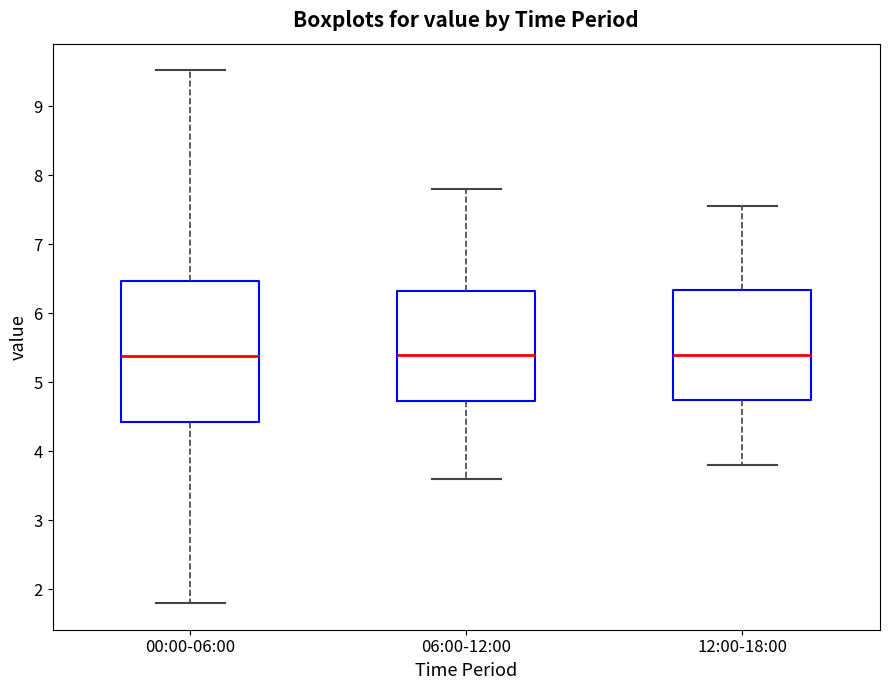

Reading left to right, transcribe this box plot: for each box, give where its median line is, the range the box spans, and where its two whiskers end, as read against the y-axis. The values are not printed on the chart, so give them approximately, as read against the axis.

00:00-06:00: median 5.4, box 4.4 to 6.5, whiskers 1.8 to 9.5
06:00-12:00: median 5.4, box 4.7 to 6.3, whiskers 3.6 to 7.8
12:00-18:00: median 5.4, box 4.7 to 6.3, whiskers 3.8 to 7.6